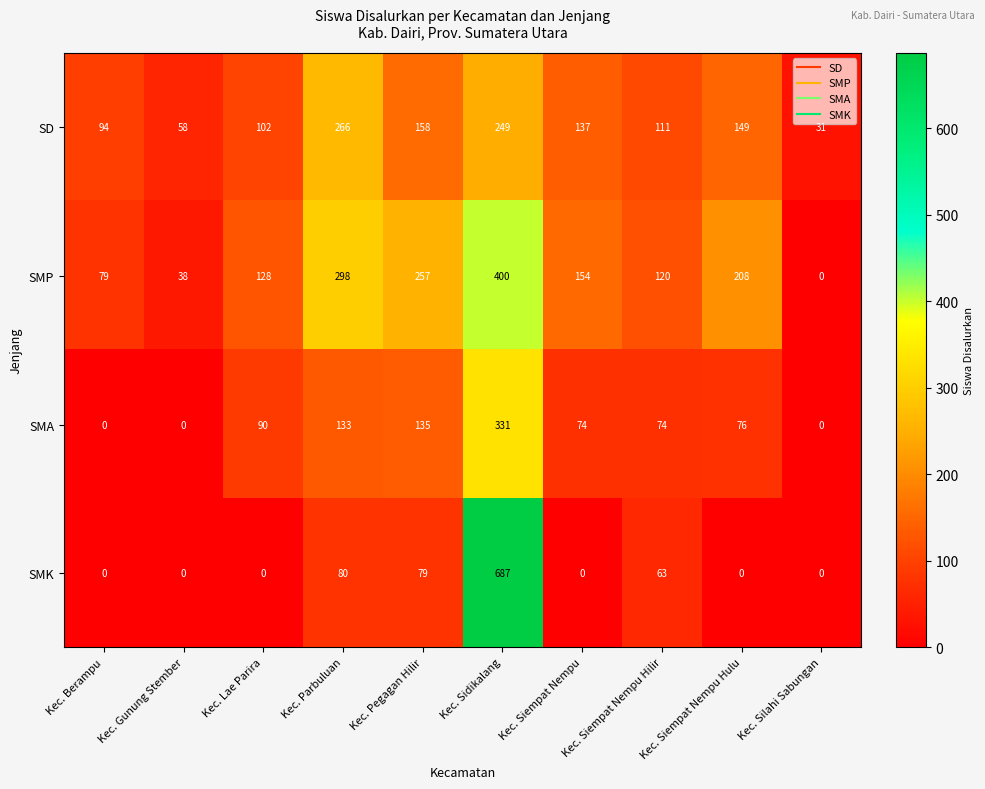

At which label does SD reach its peak?

Kec. Parbuluan